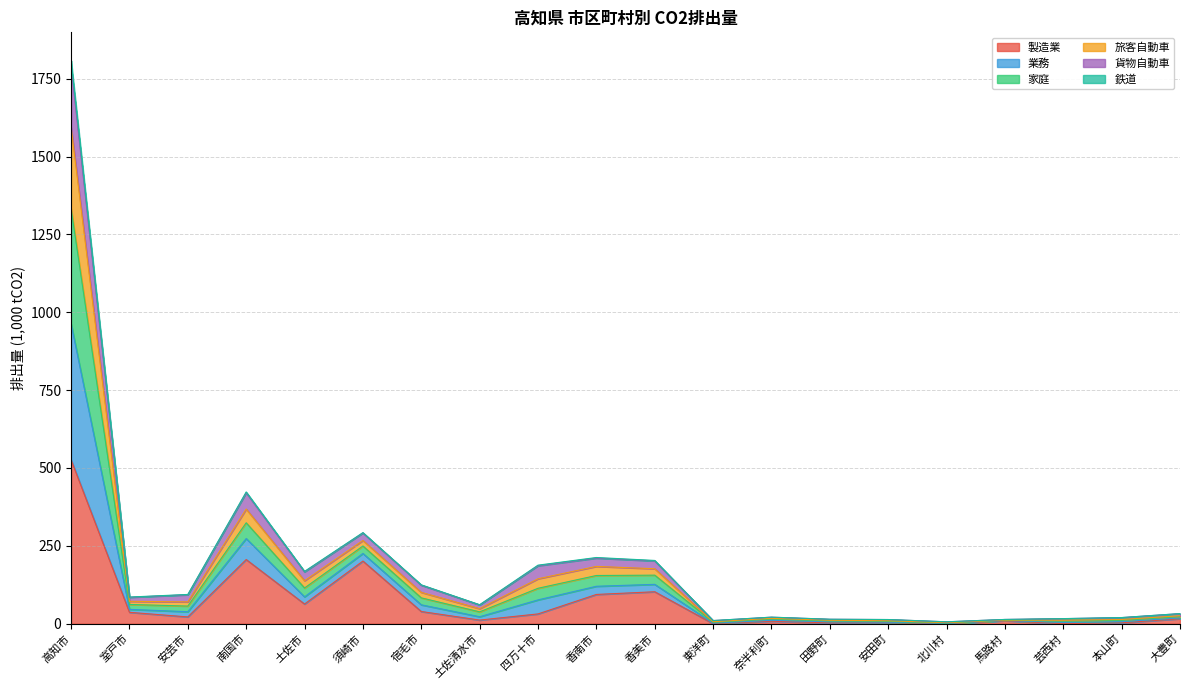

At which category is the sum across all series the highest?

高知市